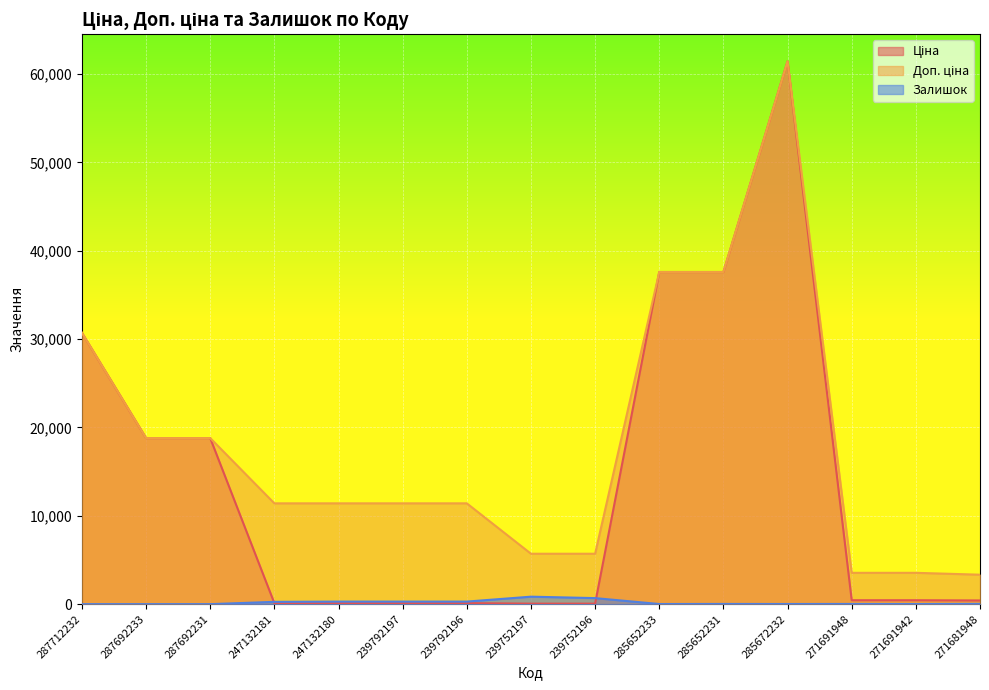

Which label corresponds to the smallest value in the chart?

287712232